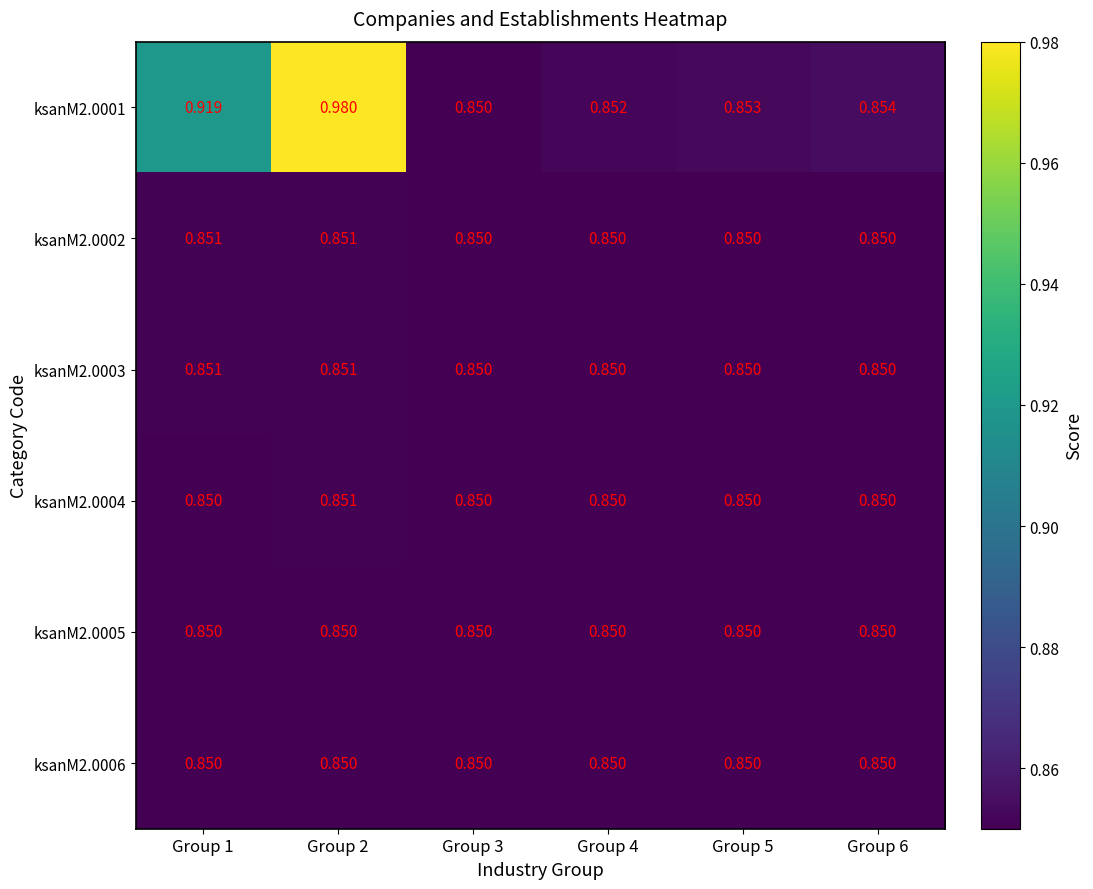

How many series are shown in this chart?

6